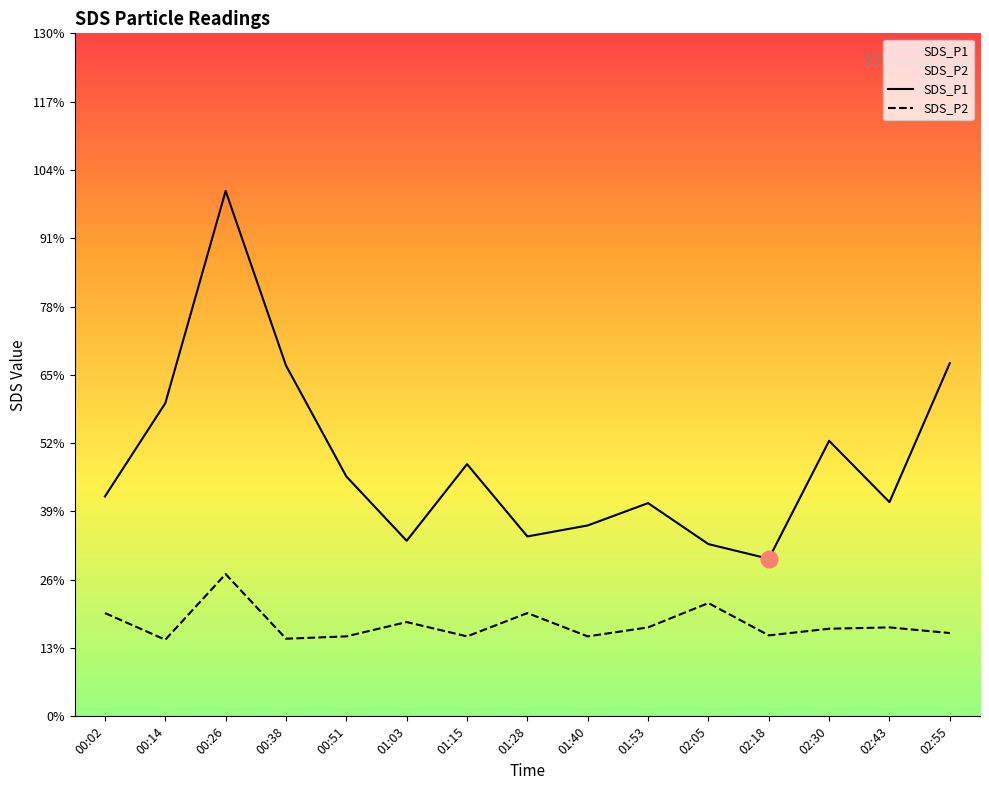

The SDS_P2 series shows 1.2 at 00:14. True or false?

False